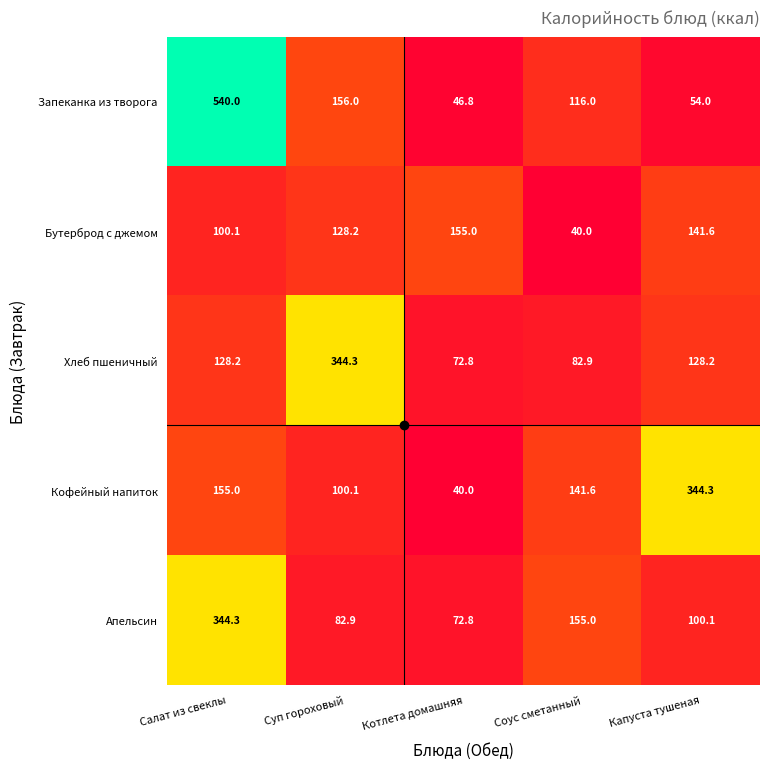

Read the Запеканка из творога value at Суп гороховый.

156.0